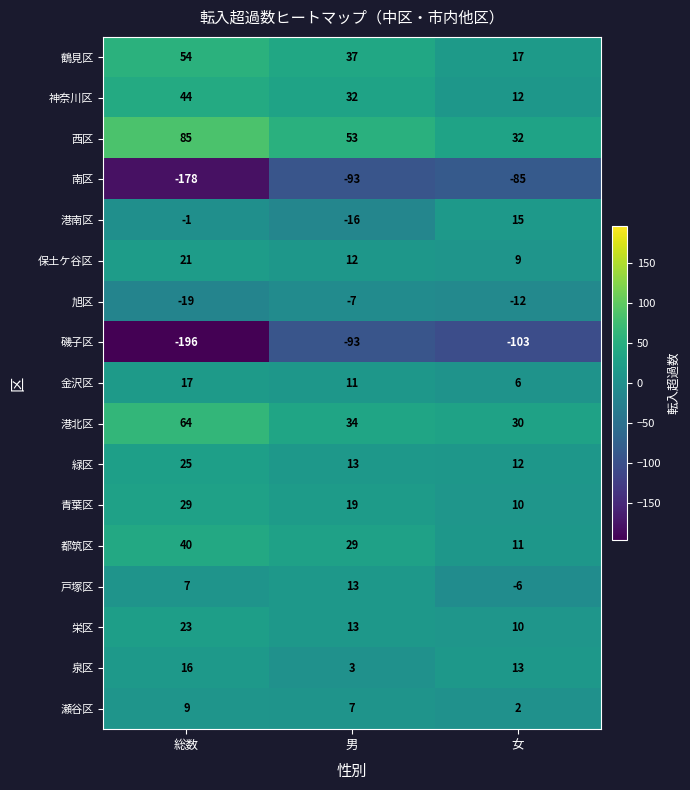

The value of 港北区 at 男 is 58. True or false?

False